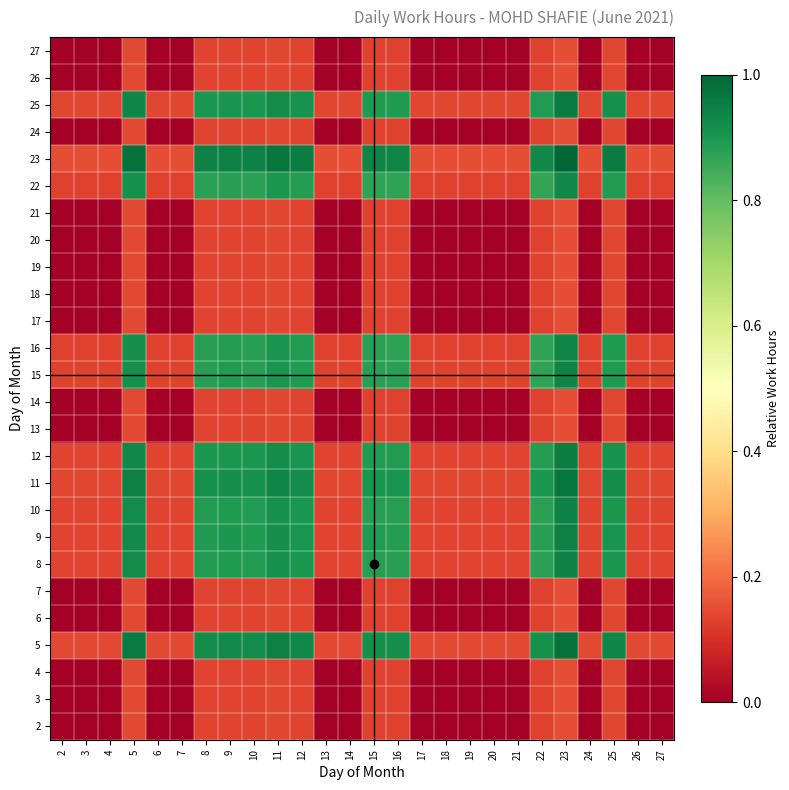

Count the number of data series in this chart.

26